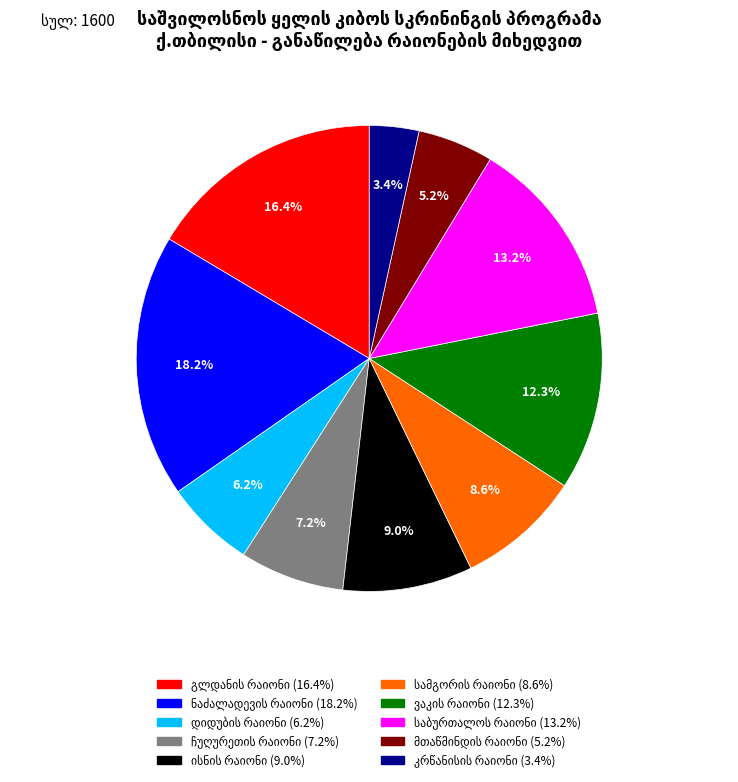

Does any single category account for the majority?

No